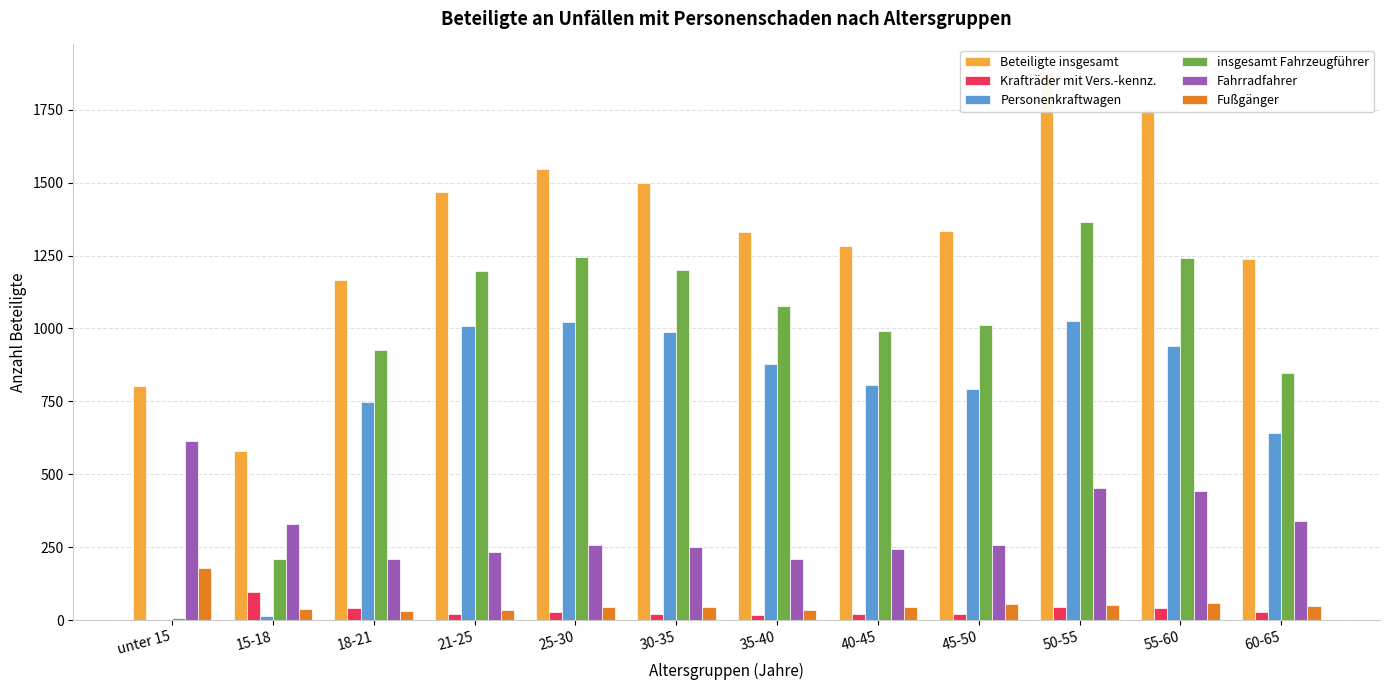

What is the spread (max minus min) of values at 55-60?

1712